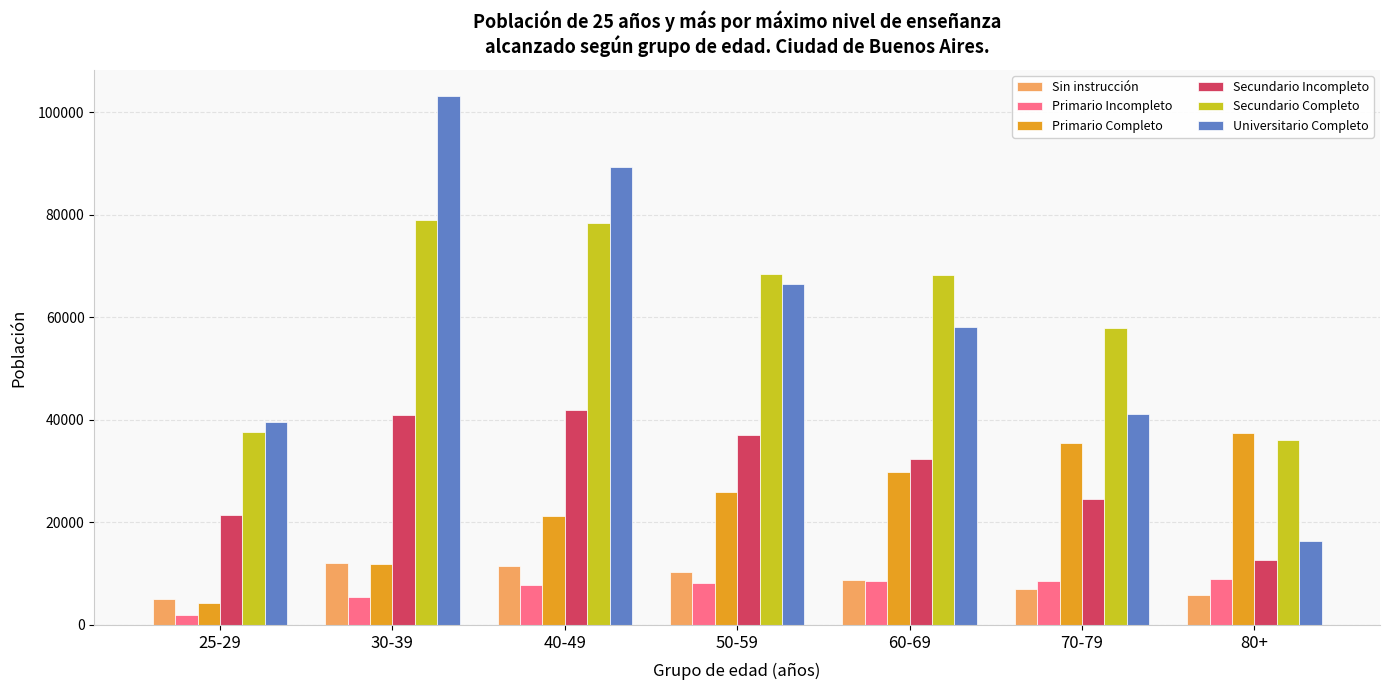

Where is Universitario Completo nearest to the value 59793?

60-69